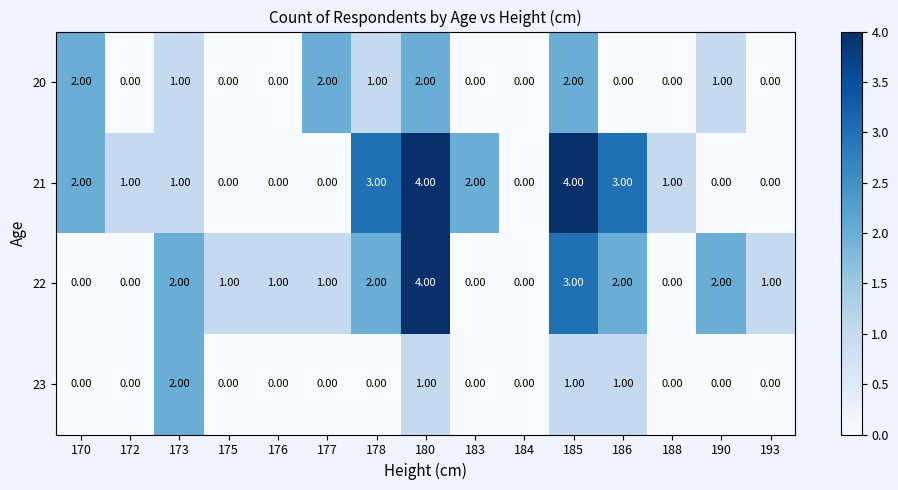

At 178, list the series in order from largest to smallest.

21, 22, 20, 23